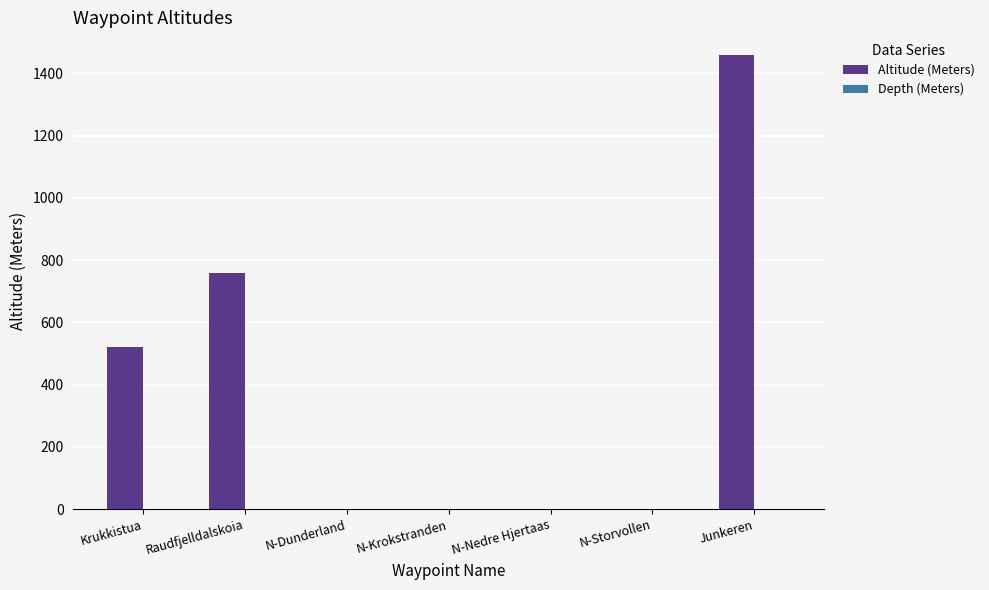

Reading right to left, extract all data points from this chart.

Junkeren=1459	N-Storvollen=0	N-Nedre Hjertaas=0	N-Krokstranden=0	N-Dunderland=0	Raudfjelldalskoia=760	Krukkistua=520